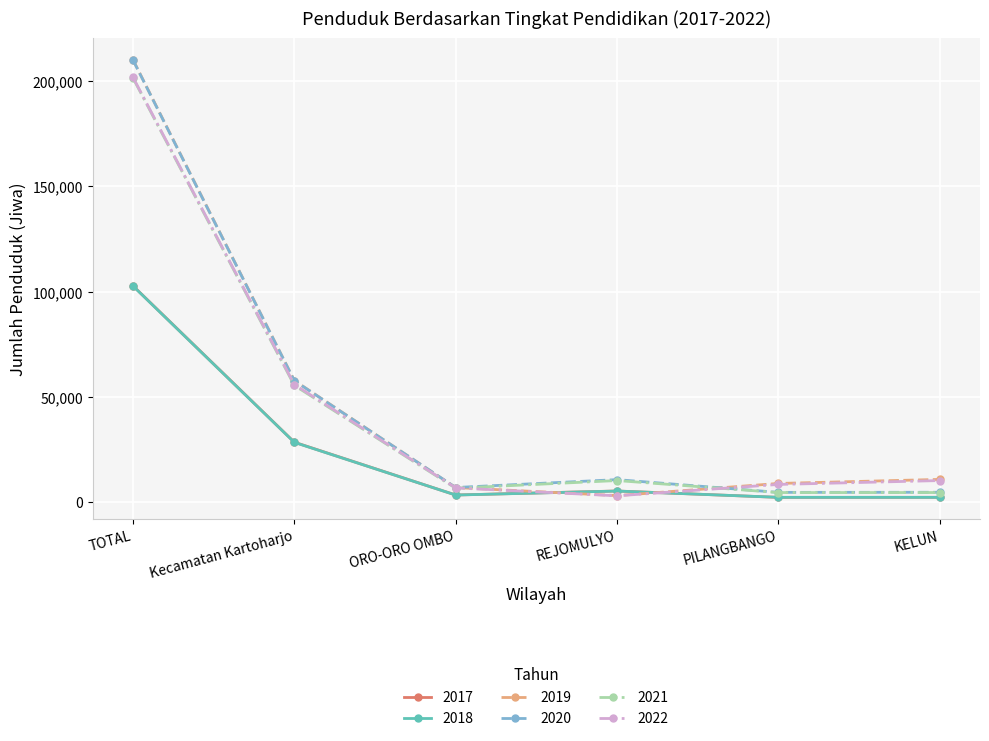

True or false: 2021 has more than 1 interior local peaks.

False